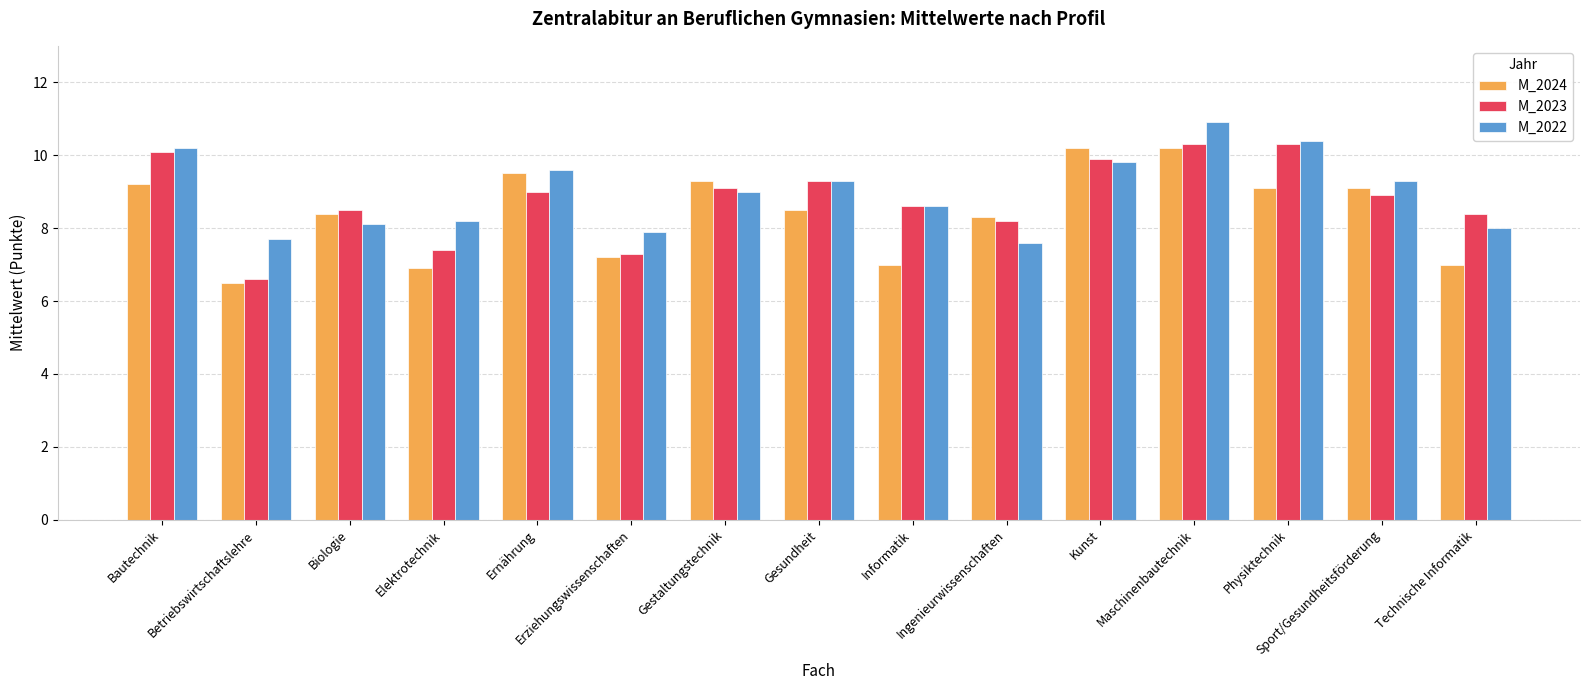

Which category has the highest value in the M_2022 series?

Maschinenbautechnik